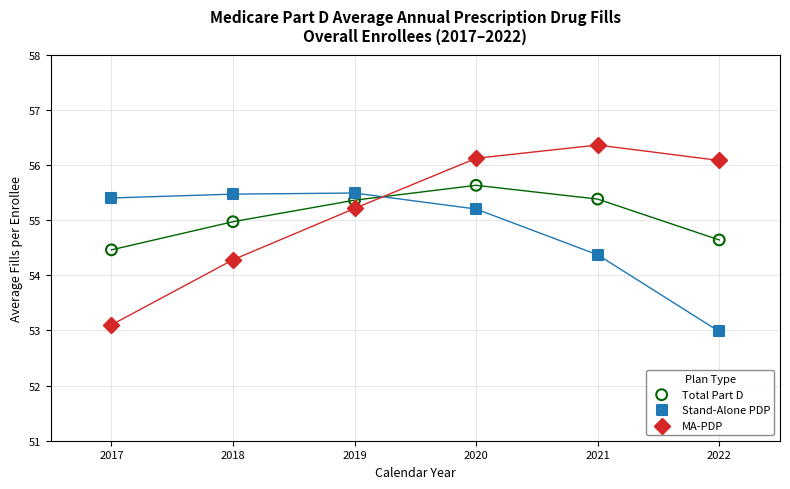

Across all data points, what is the range of X values (max minus min)?

5.0